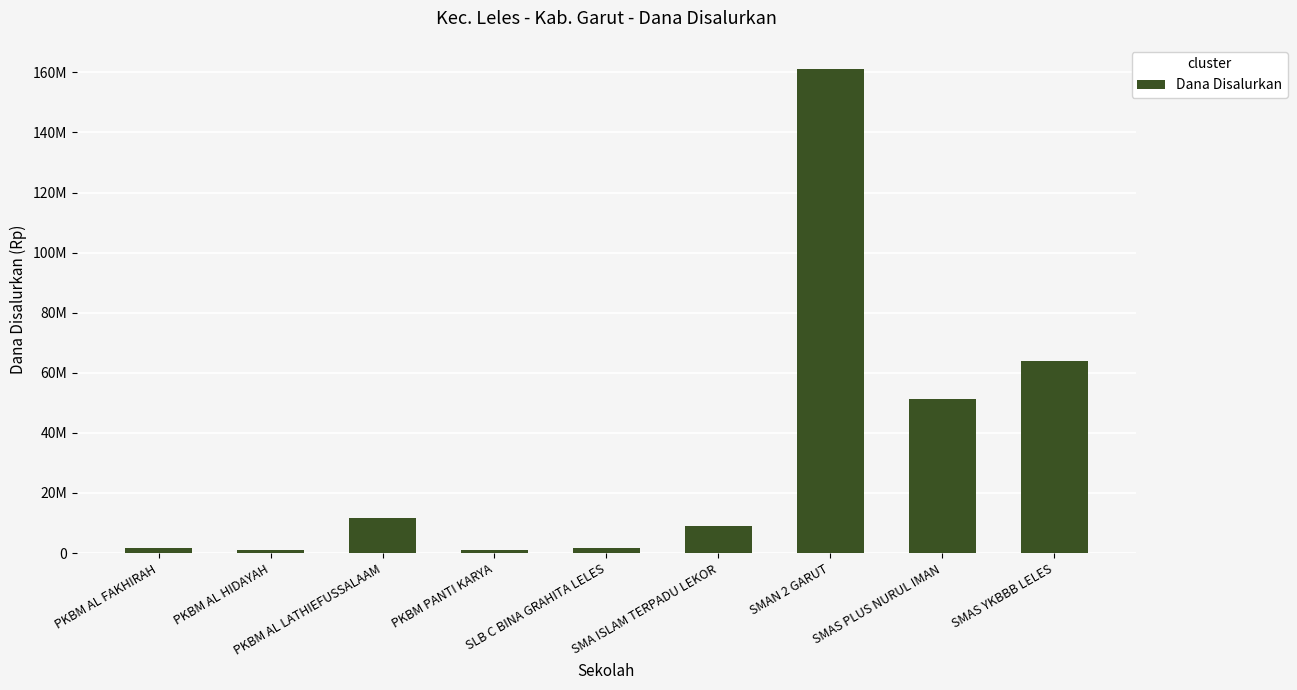

Which has a higher value, SLB C BINA GRAHITA LELES or PKBM AL FAKHIRAH?

SLB C BINA GRAHITA LELES